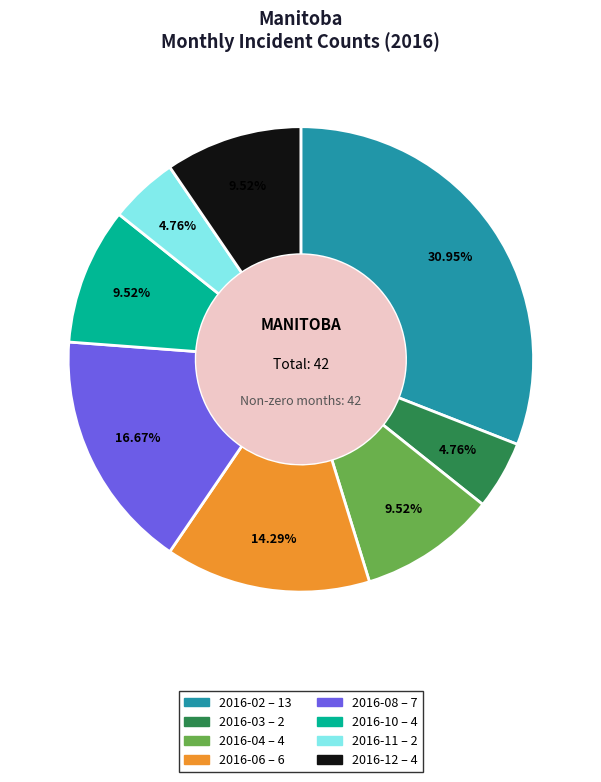

How many segments does this pie chart have?

8